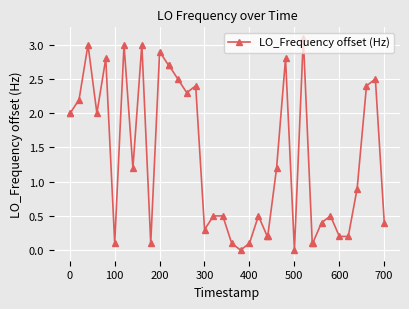

Reading right to left, list all the values displayed in this chart.

0.4	2.5	2.4	0.9	0.2	0.2	0.5	0.4	0.1	0.1	3.1	0.0	2.8	1.2	0.2	0.2	0.5	0.1	0.0	0.1	0.5	0.5	0.3	2.4	2.3	2.5	2.7	2.7	2.9	0.1	3.0	1.2	3.0	0.1	2.8	2.0	3.0	2.2	2.0	2.0